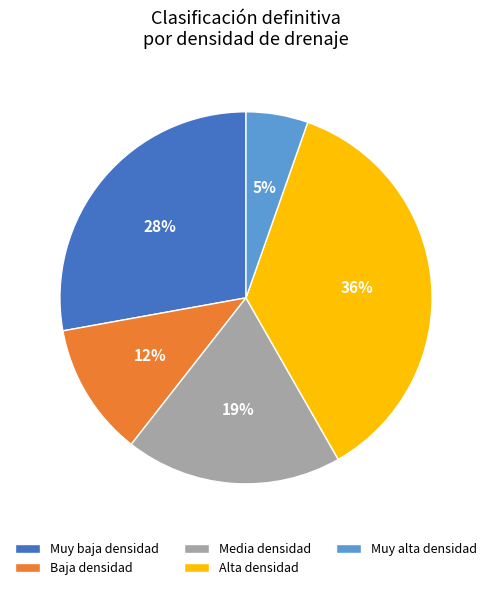

True or false: Muy alta densidad accounts for 5% of the total.

True